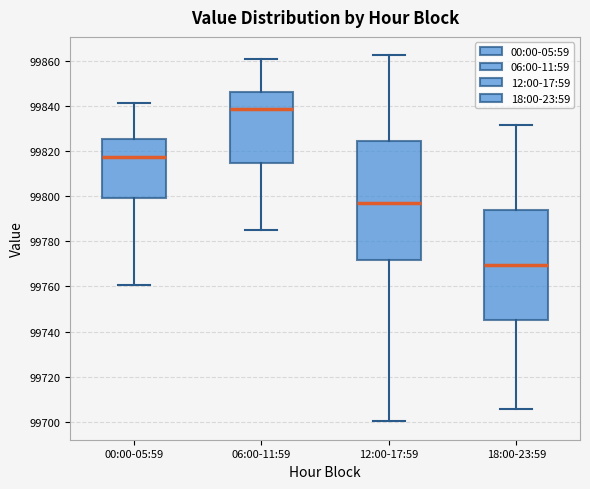

Where does the lower whisker of the box for 06:00-11:59 end on the y-axis? The values are not printed on the chart, so give them approximately, as read against the axis.

99786